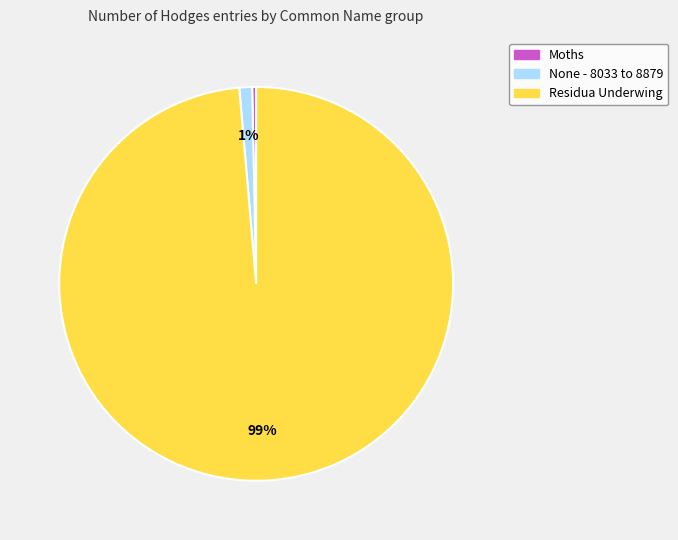

Count the number of slices in the pie.

3